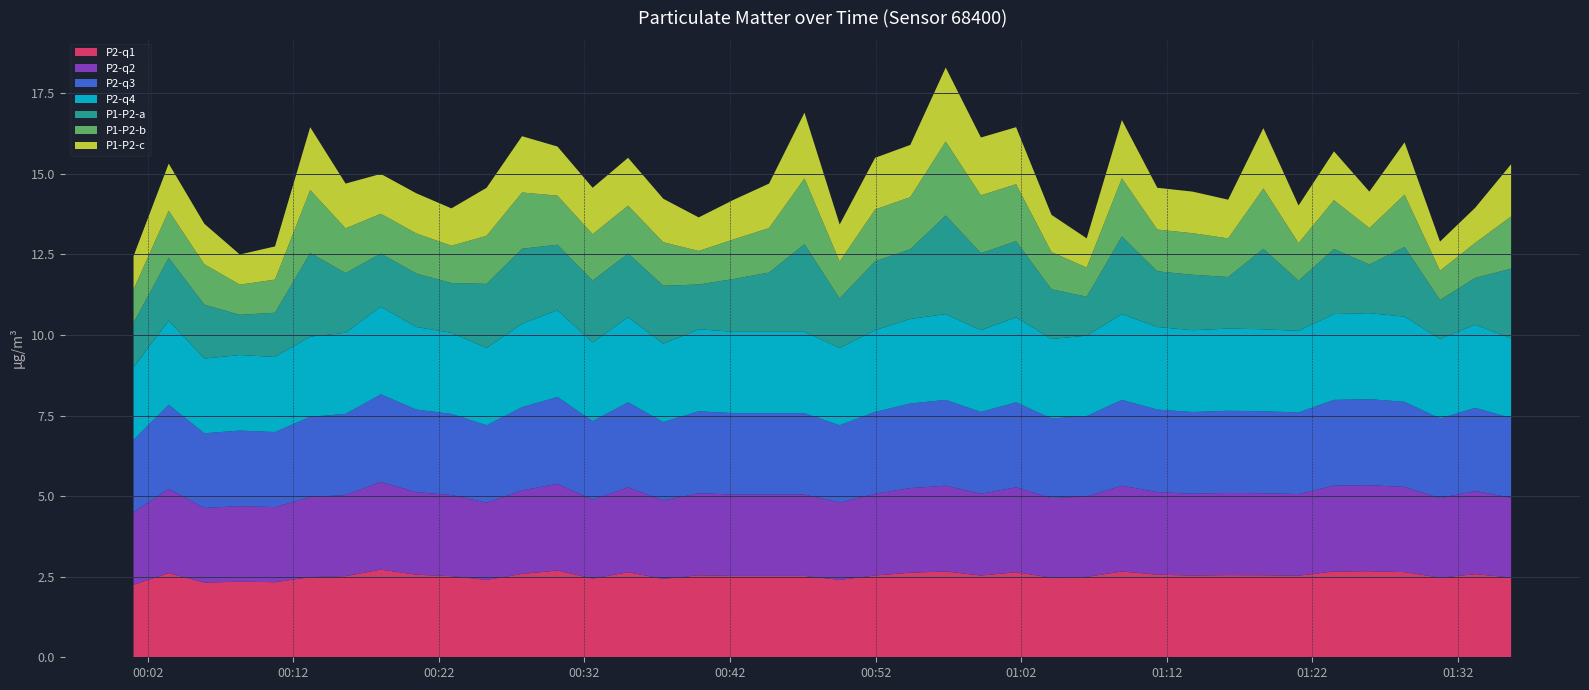

Reading left to right, what are all the values shown in this chart?

P1: 0=12.4	1=15.3	2=13.4	3=12.5	4=12.8	5=16.4	6=14.7	7=15.0	8=14.4	9=13.9	10=14.6	11=16.2	12=15.8	13=14.6	14=15.5	15=14.2	16=13.7	17=14.2	18=14.7	19=16.9	20=13.4	21=15.5	22=15.9	23=18.3	24=16.1	25=16.4	26=13.7	27=13.0	28=16.7	29=14.6	30=14.4	31=14.2	32=16.4	33=14.0	34=15.7	35=14.4	36=16.0	37=12.9	38=13.9	39=15.3
P2: 0=9.0	1=10.4	2=9.3	3=9.4	4=9.3	5=9.9	6=10.1	7=10.9	8=10.2	9=10.1	10=9.6	11=10.3	12=10.8	13=9.8	14=10.6	15=9.7	16=10.2	17=10.1	18=10.1	19=10.1	20=9.6	21=10.2	22=10.5	23=10.7	24=10.2	25=10.6	26=9.9	27=10.0	28=10.7	29=10.2	30=10.2	31=10.2	32=10.2	33=10.1	34=10.7	35=10.7	36=10.6	37=9.9	38=10.3	39=9.9